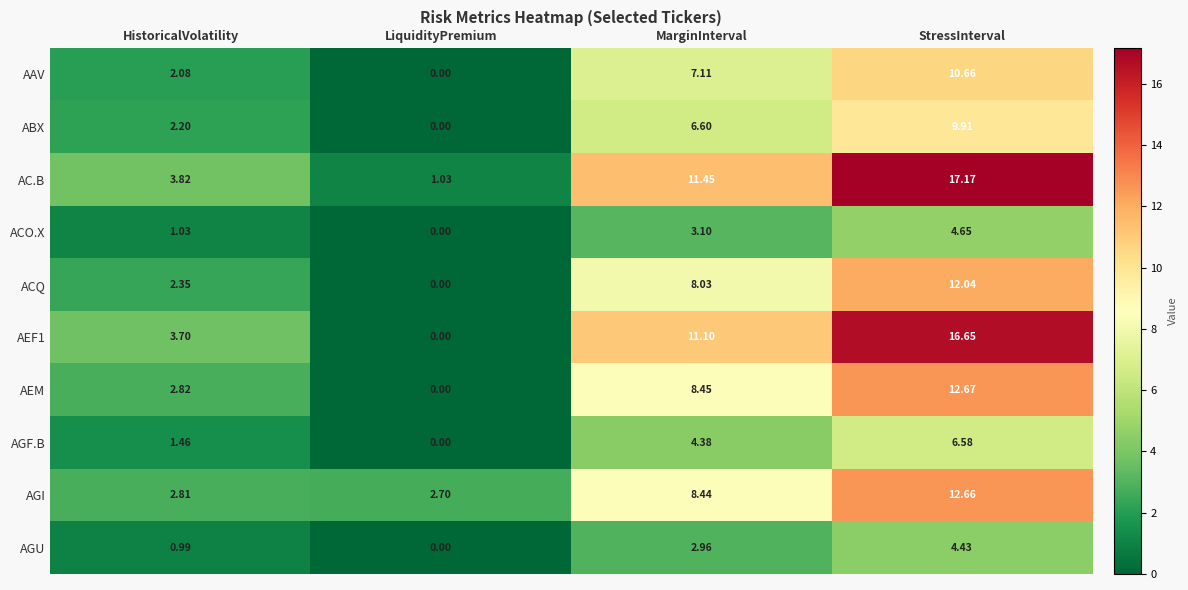

List the labels in order of AAV value, largest first.

StressInterval, MarginInterval, HistoricalVolatility, LiquidityPremium